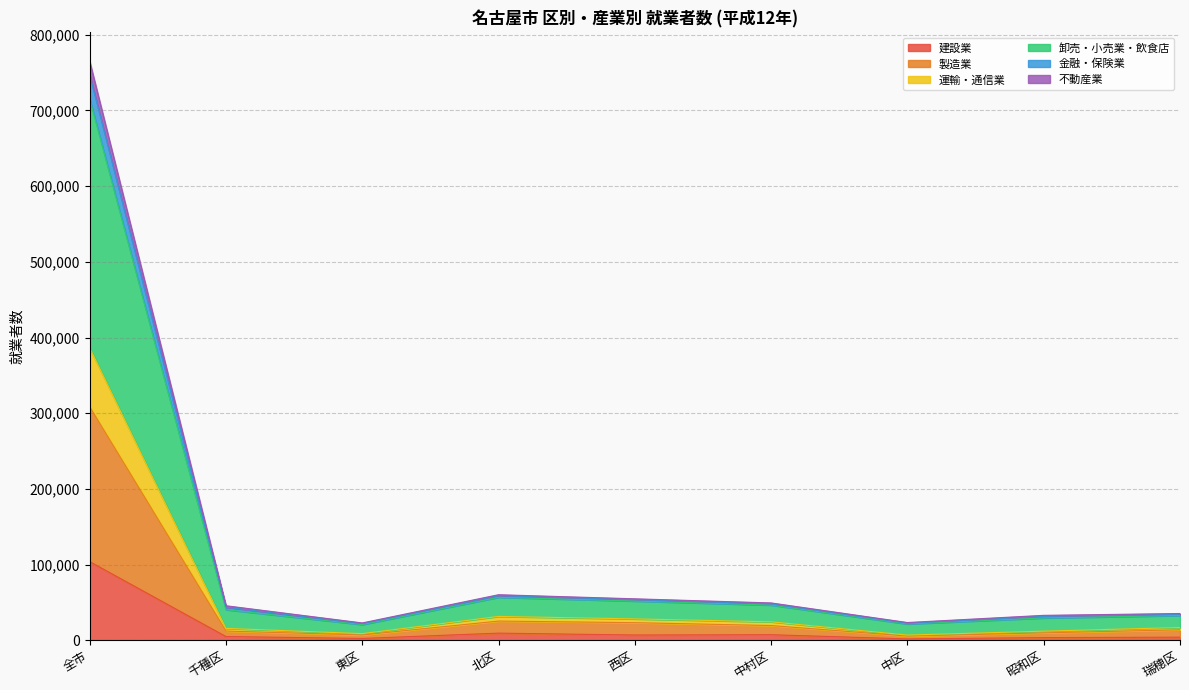

What are all the series names shown in the legend?

建設業, 製造業, 運輸・通信業, 卸売・小売業・飲食店, 金融・保険業, 不動産業